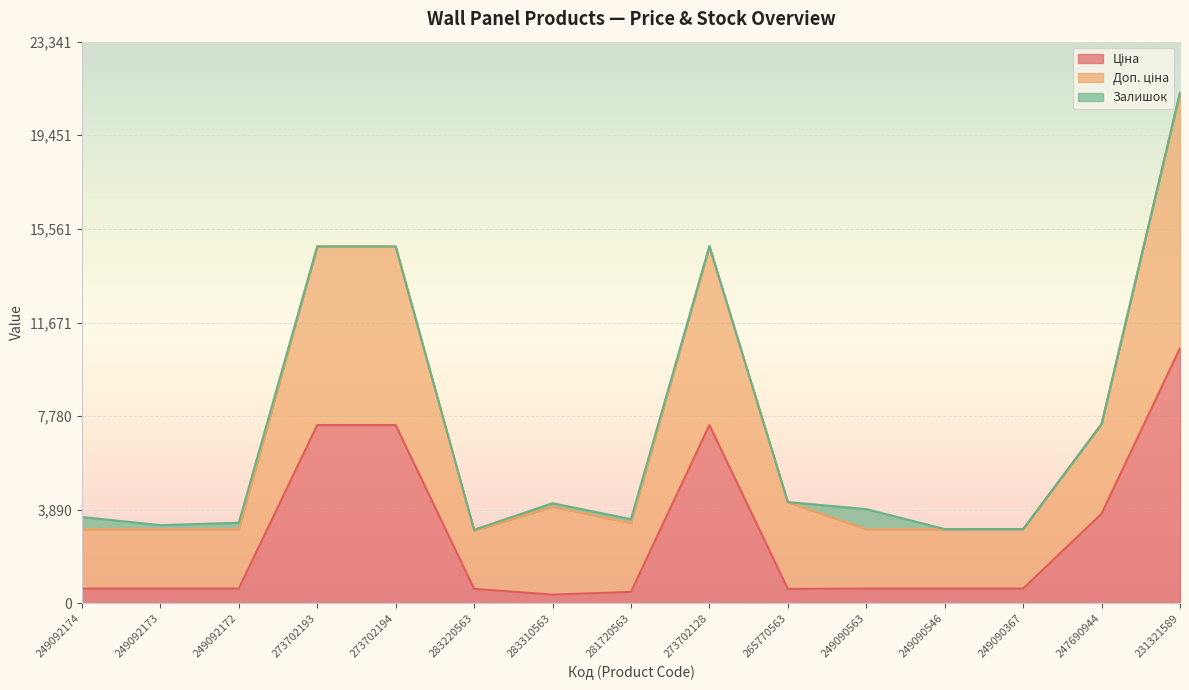

What is the difference between the maximum and minimum values in the Доп. ціна series?

18192.6